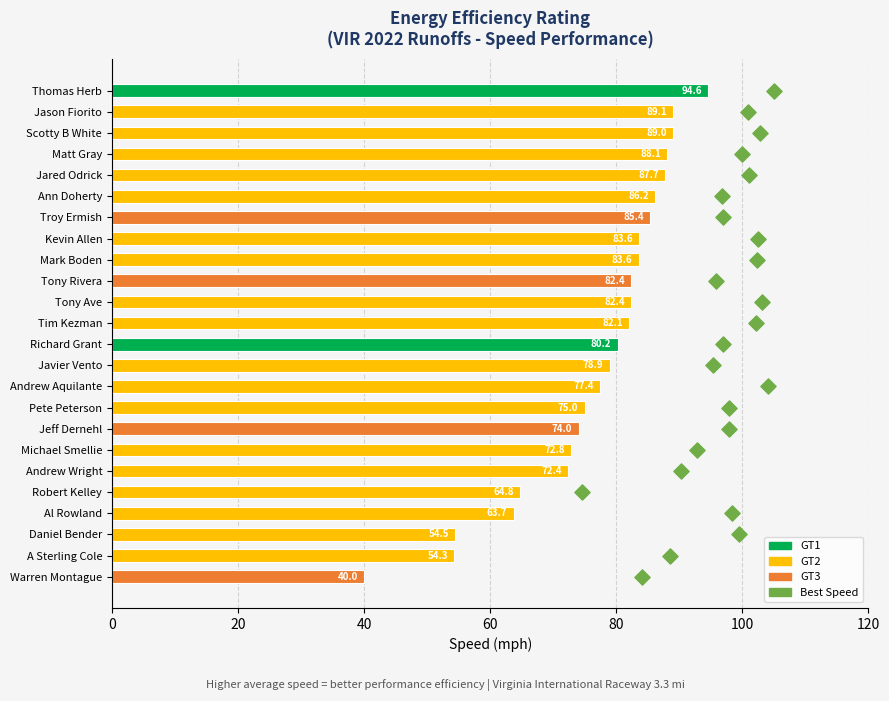

Is the value of Best Speed at 11 greater than the value of Average Speed at 0?

No